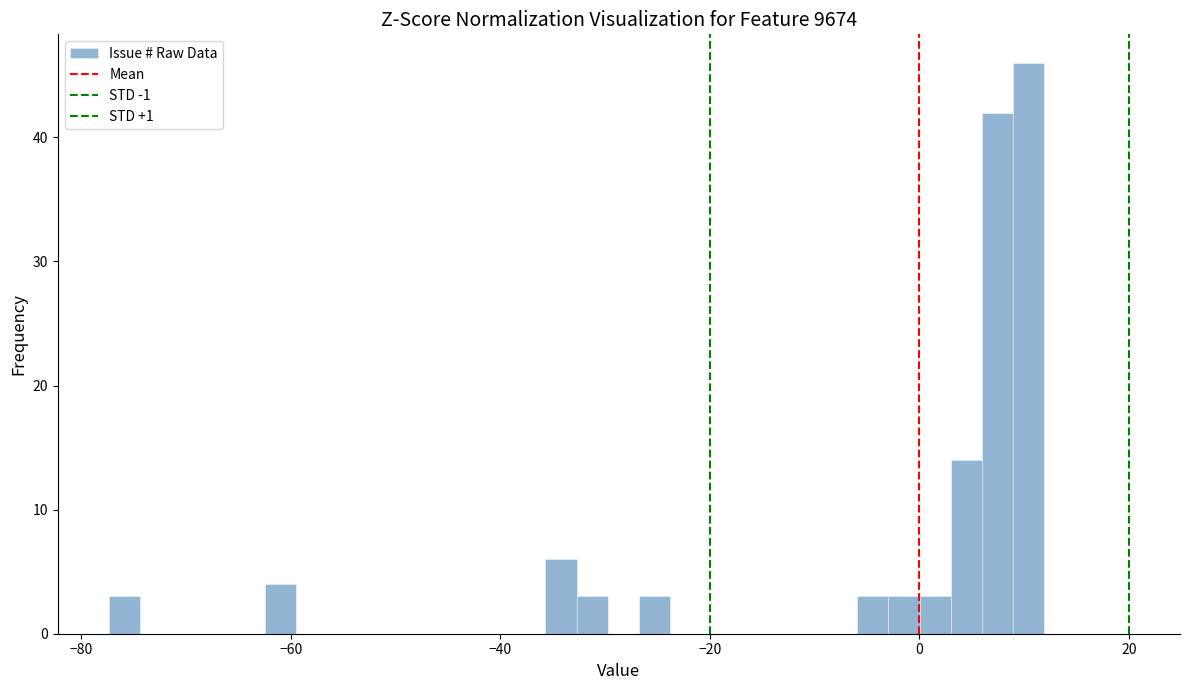

Read against the x-axis, roughly where is the centre of the tallest bar?

10